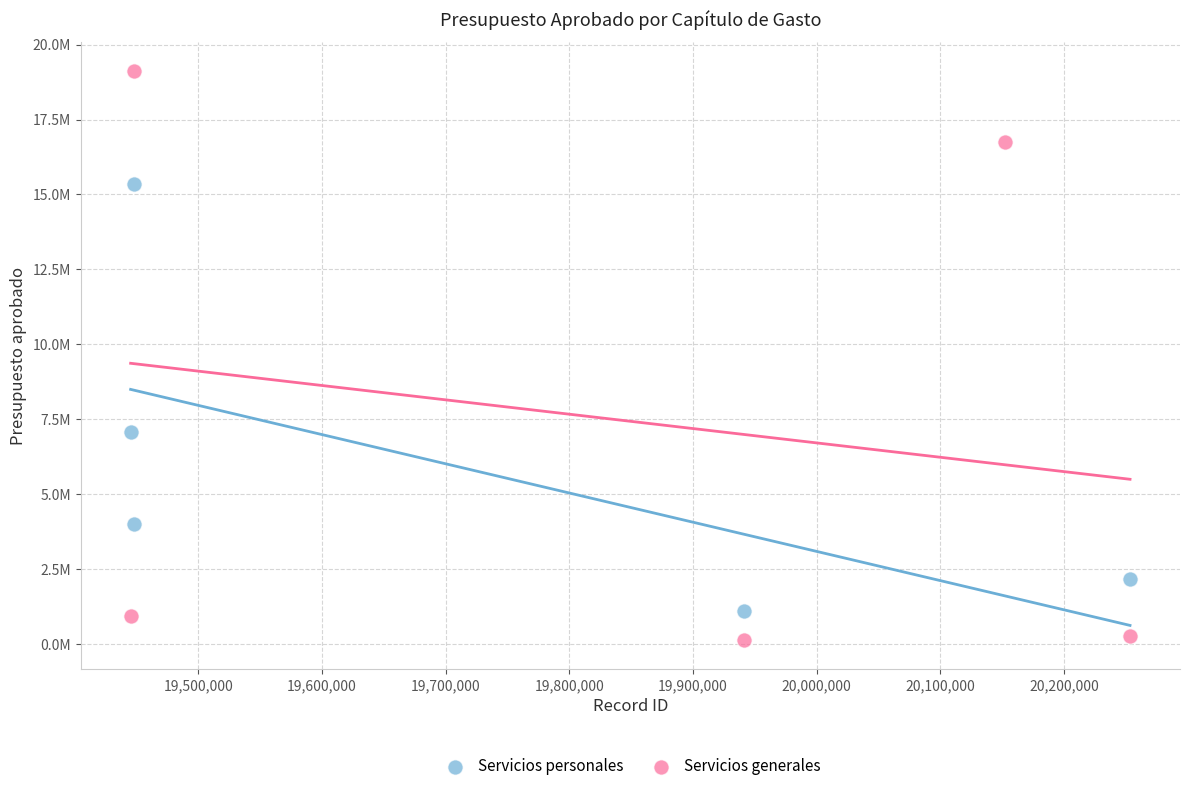

What are all the series names shown in the legend?

Servicios personales, Servicios generales